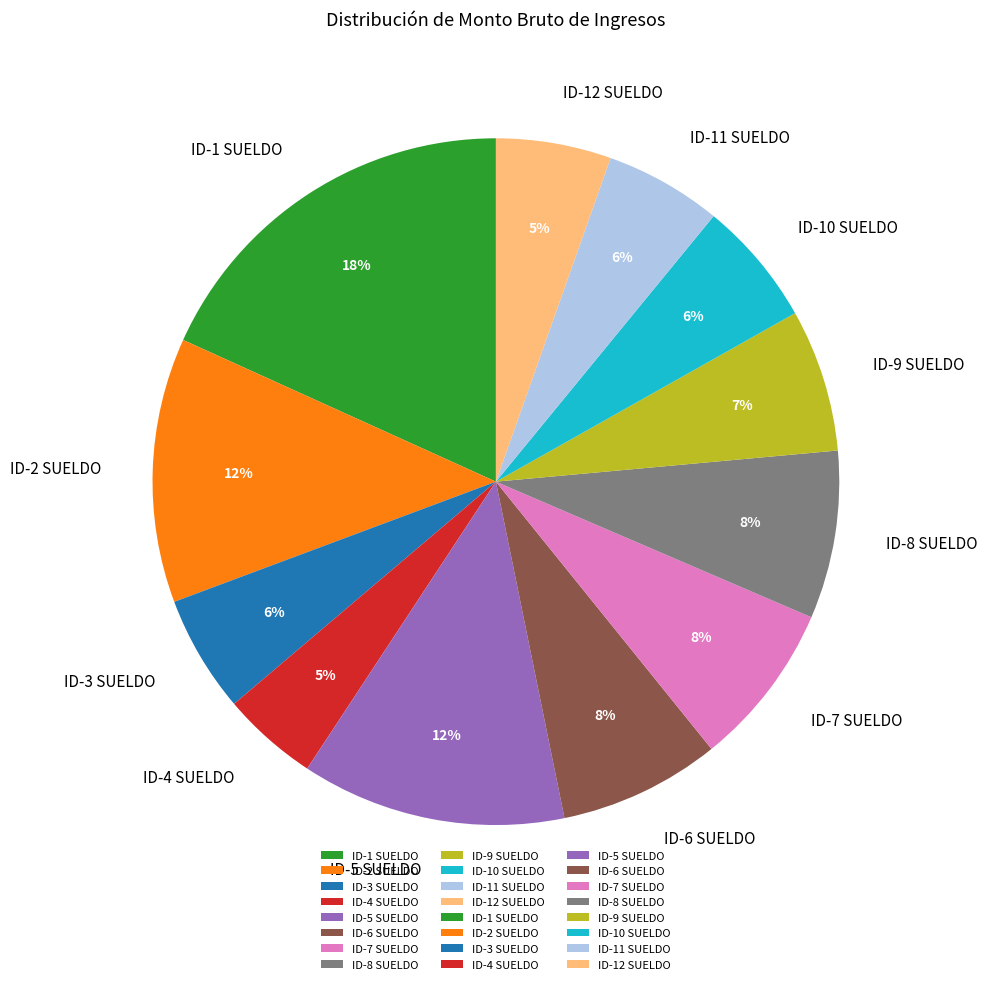

Is it true that ID-9 SUELDO is 1% of the pie?

False